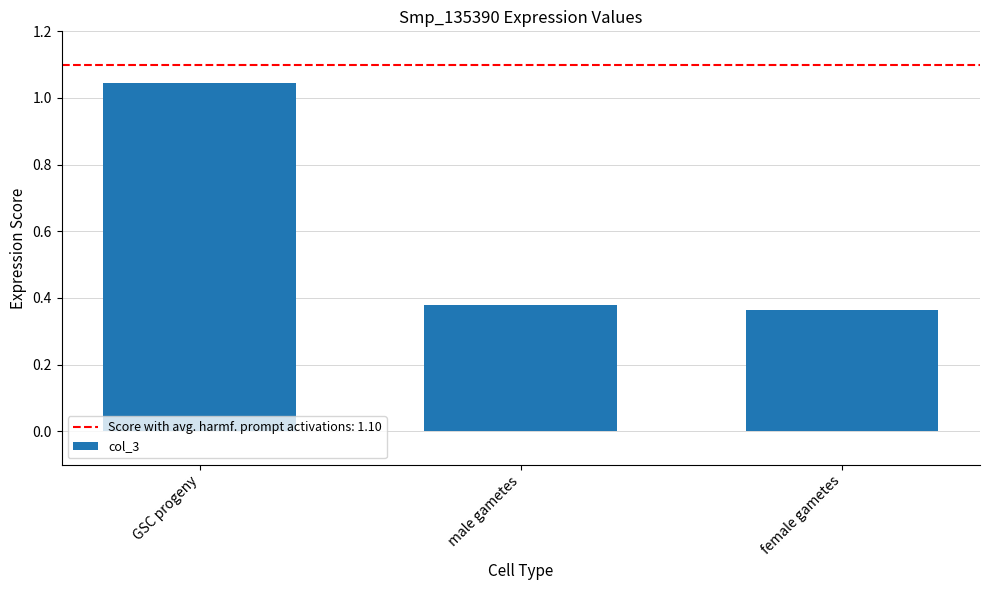

At which category does the chart reach its peak across all series?

GSC progeny